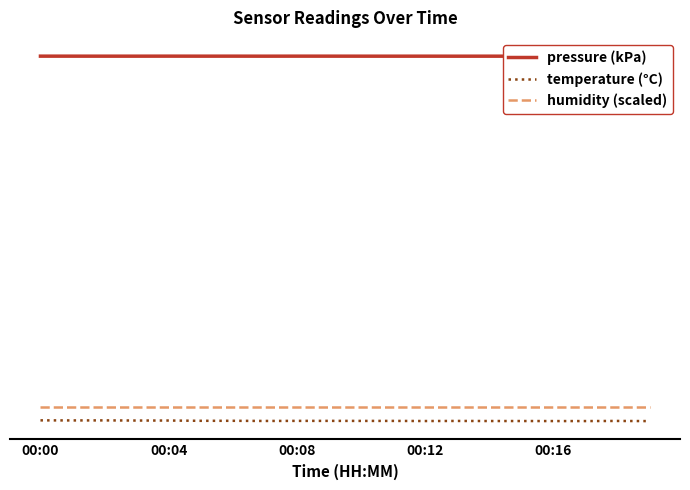

Which series has the largest range (max minus min)?

temperature (°C)